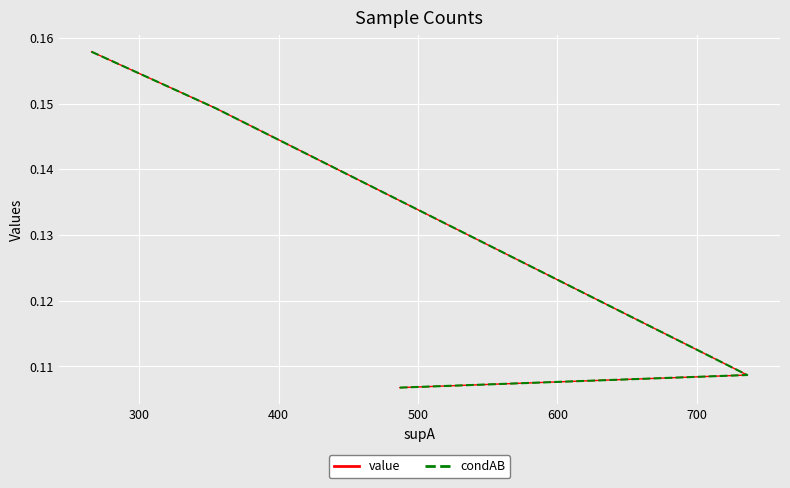

What is the lowest value of the value series?

0.1